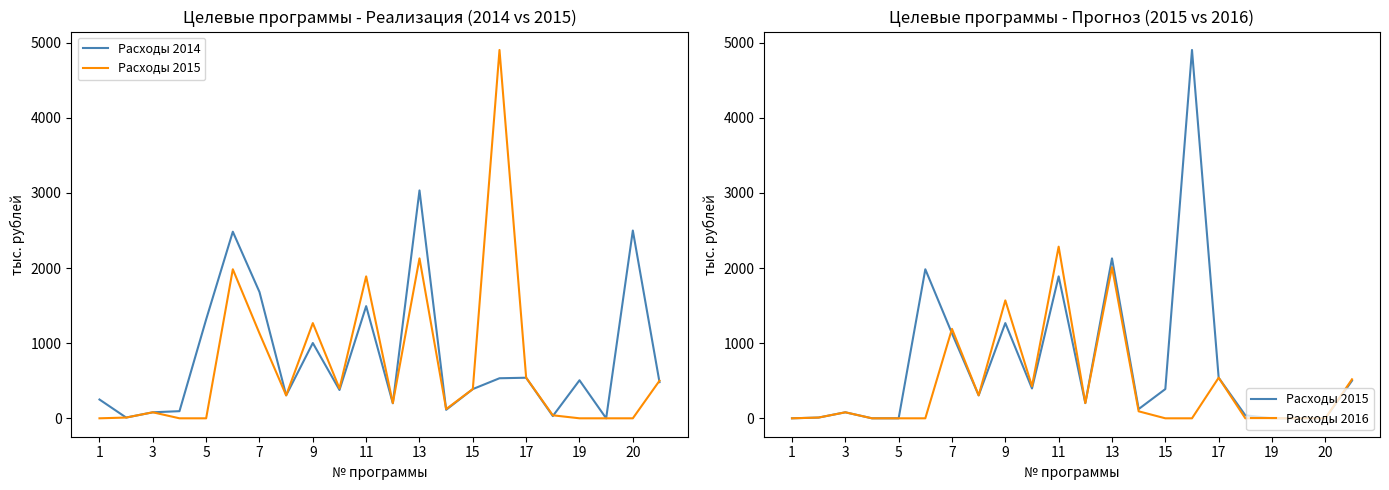

What are all the series names shown in the legend?

Расходы 2014, Расходы 2015, Расходы 2016